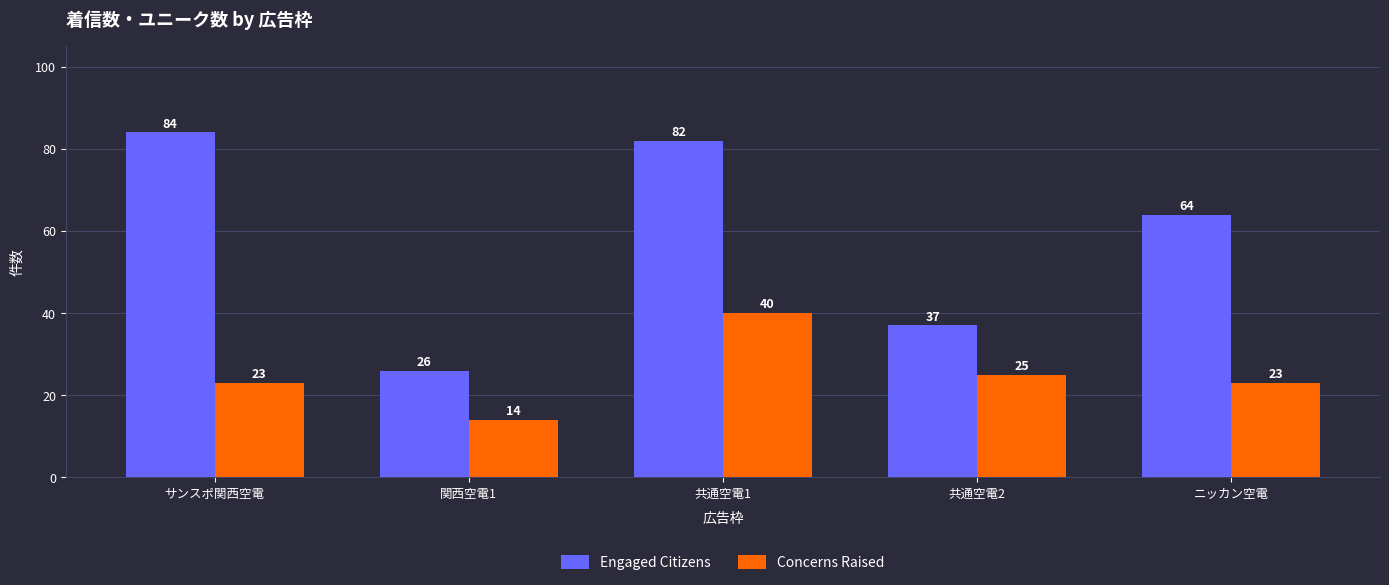

What is the sum of the Concerns Raised values at 共通空電2 and 関西空電1?

39